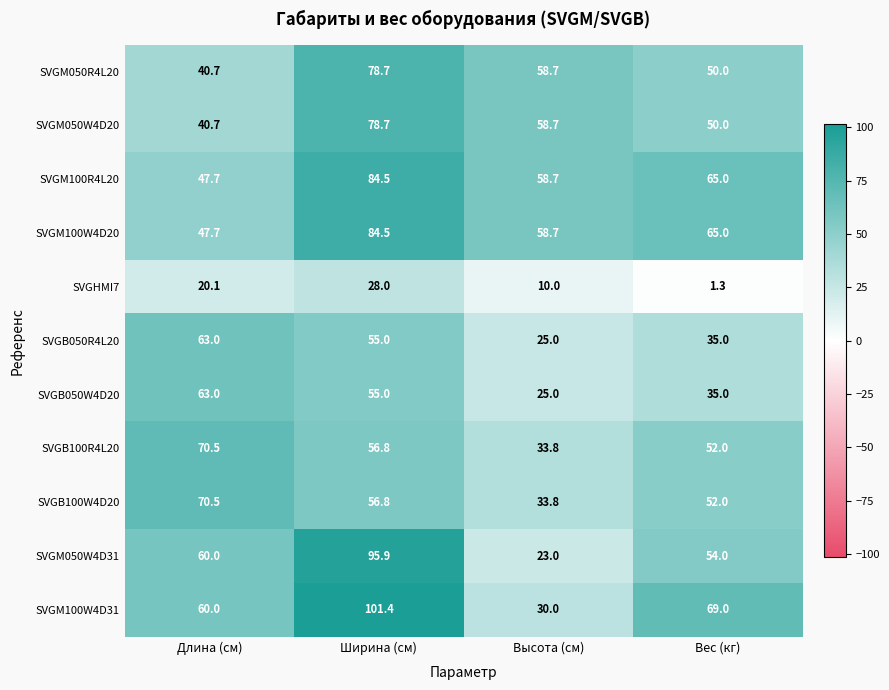

Rank the categories by SVGM100W4D31 value from lowest to highest.

Высота (см), Длина (см), Вес (кг), Ширина (см)